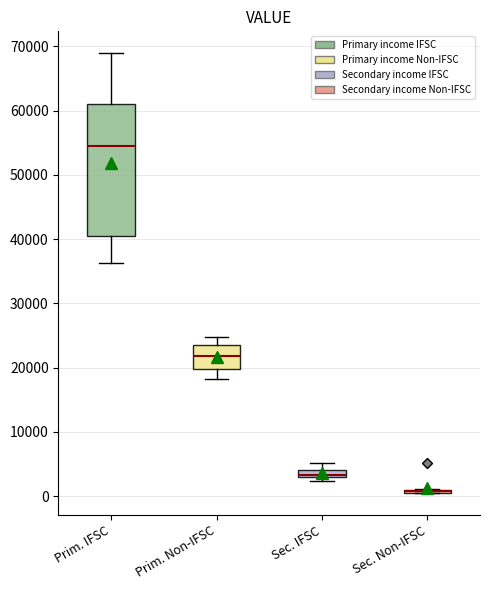

Comparing the boxes themselves (not the whiskers), which one is the tallest?

Prim. IFSC